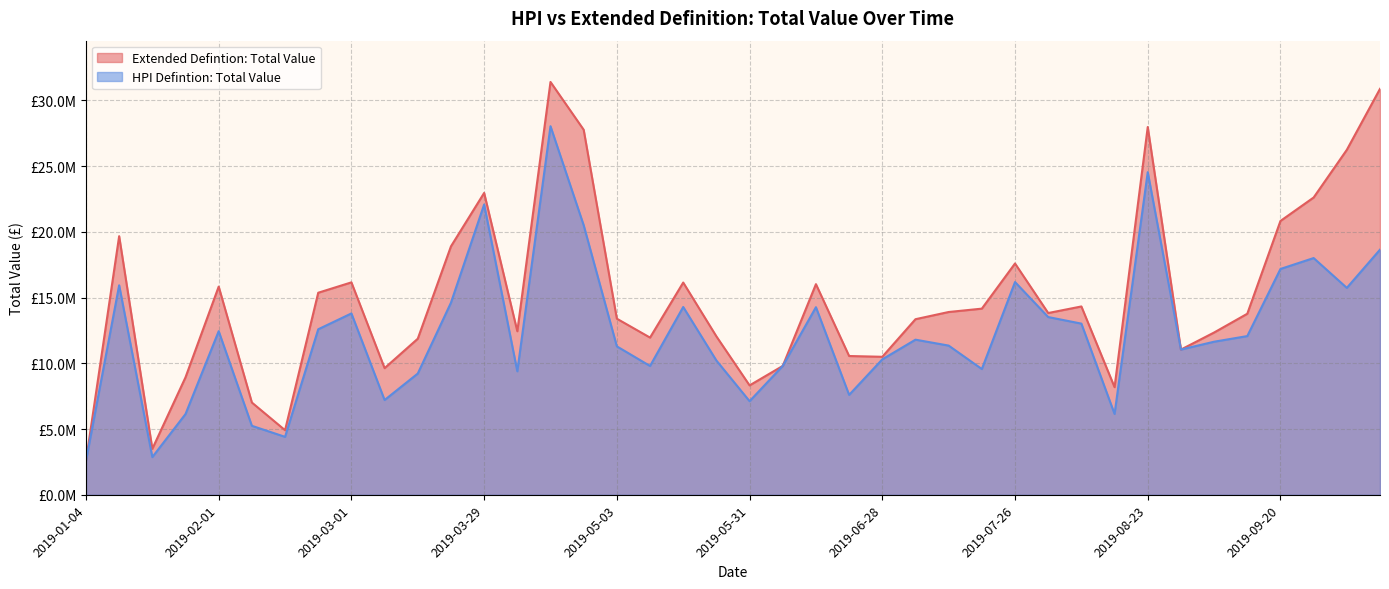

What is the difference between the Extended Defintion: Total Value values at 2019-03-01 and 2019-07-12?

2254406